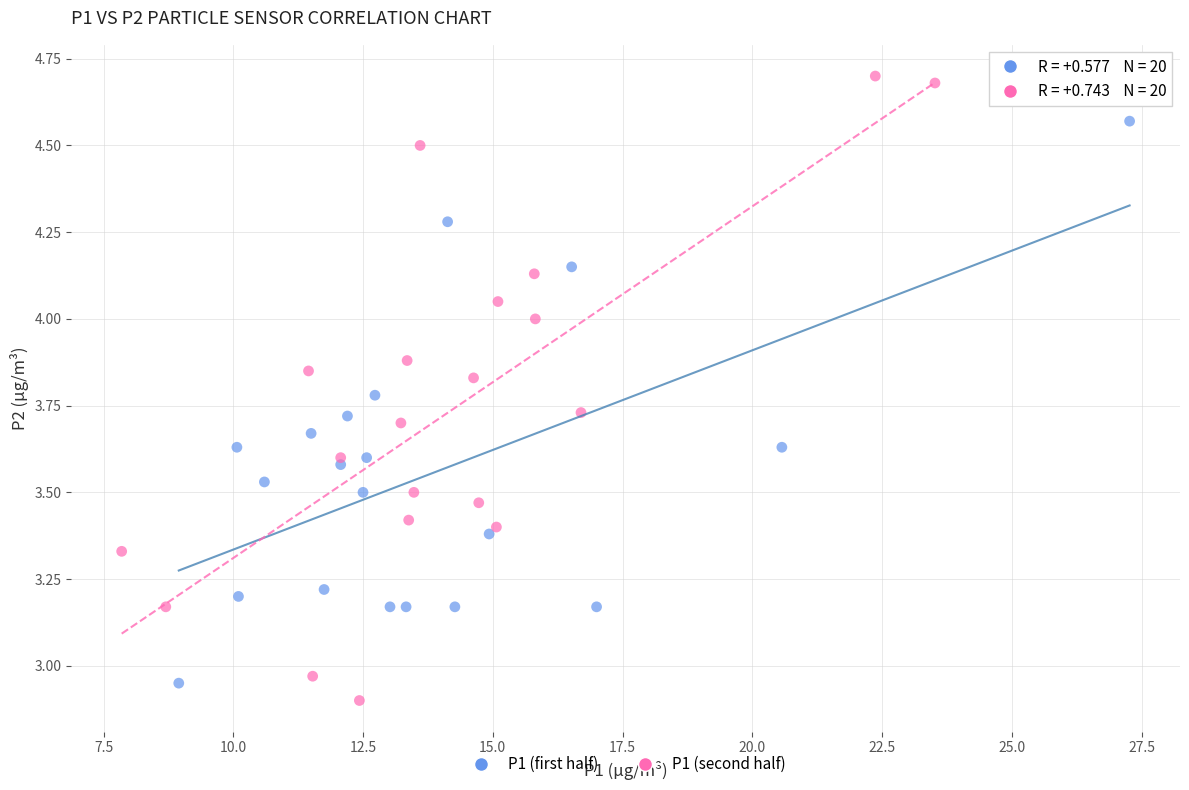

Which series has the widest spread of Y values?

P1 (second half)